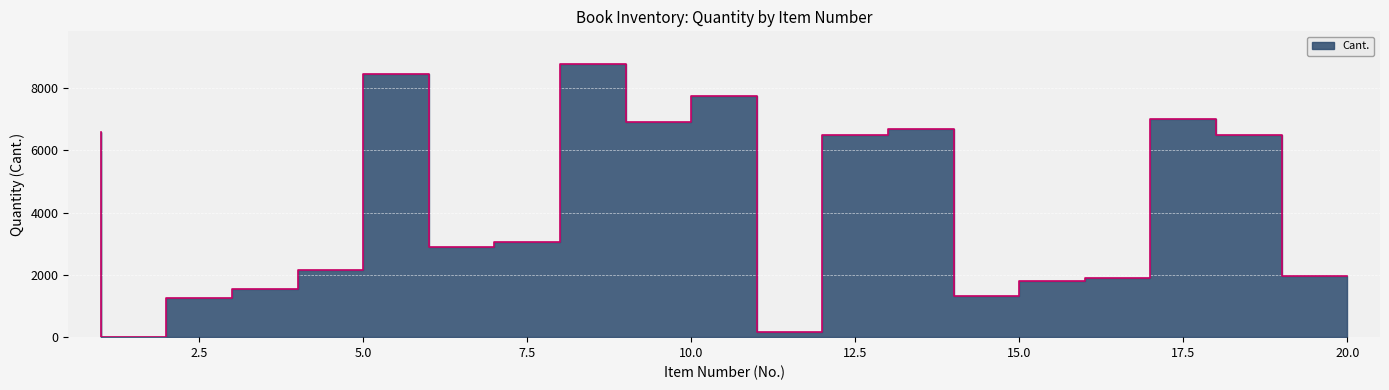

What is the value of the 5th point from the left?

2170